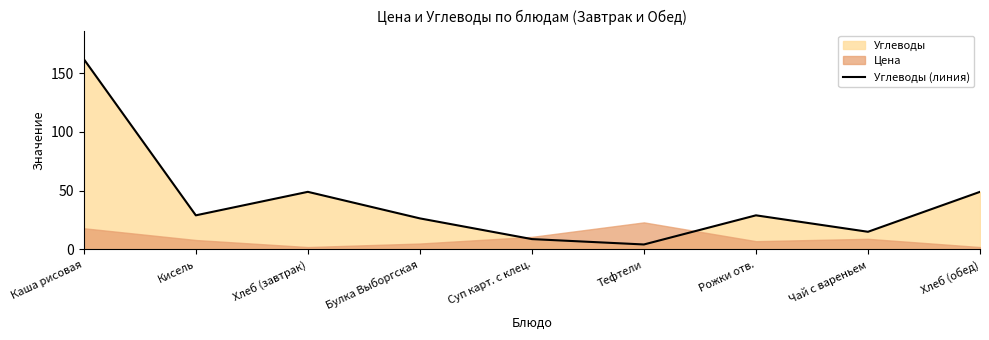

What is the ratio of the value at Кисель to the value at Каша рисовая?

0.2